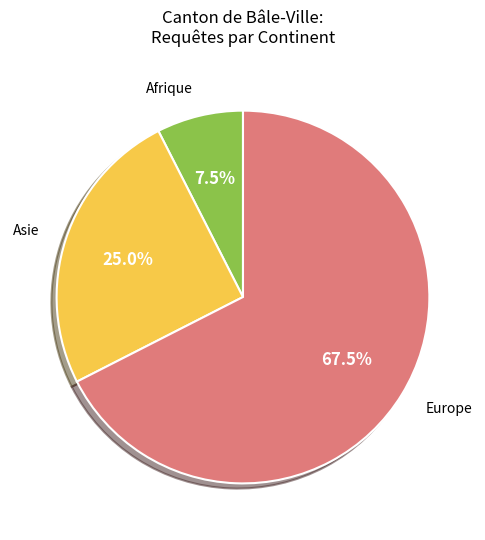

Is there a majority slice in this chart?

Yes